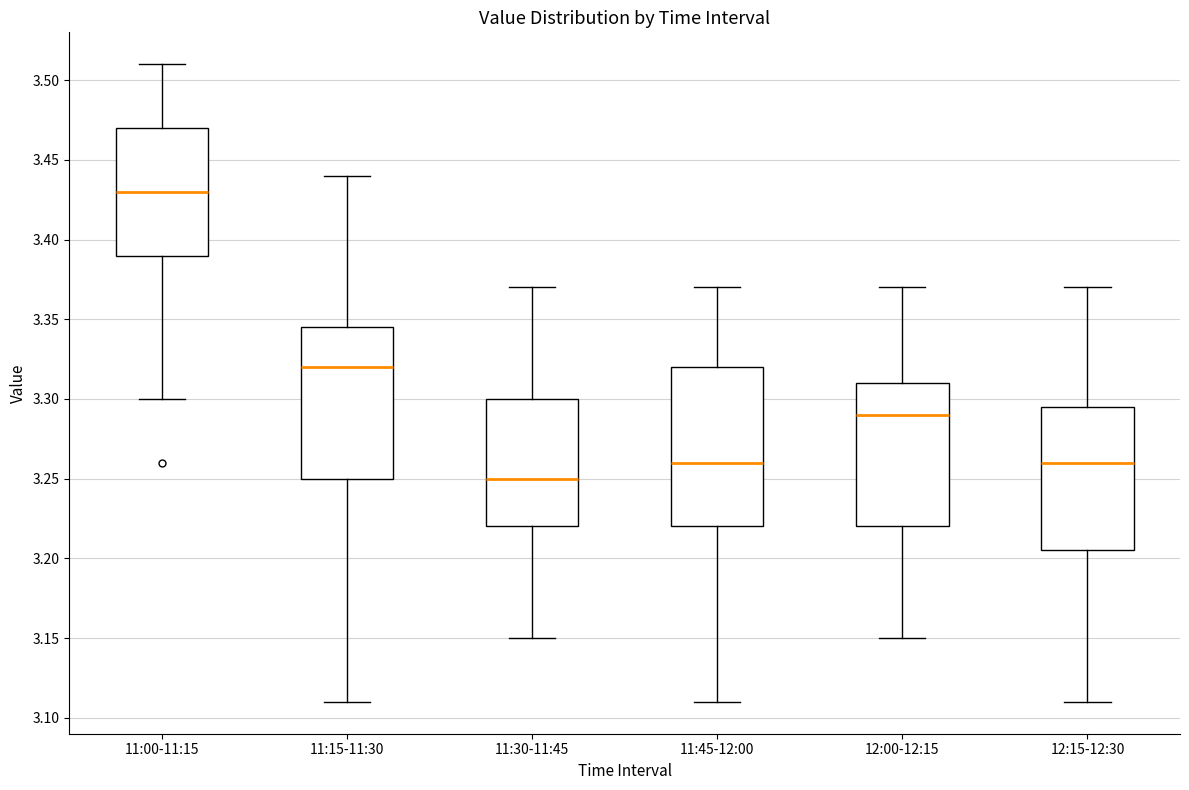

Reading left to right, transcribe this box plot: for each box, give where its median line is, the range the box spans, and where its two whiskers end, as read against the y-axis. The values are not printed on the chart, so give them approximately, as read against the axis.

11:00-11:15: median 3.430, box 3.390 to 3.470, whiskers 3.300 to 3.510
11:15-11:30: median 3.320, box 3.250 to 3.345, whiskers 3.110 to 3.440
11:30-11:45: median 3.250, box 3.220 to 3.300, whiskers 3.150 to 3.370
11:45-12:00: median 3.260, box 3.220 to 3.320, whiskers 3.110 to 3.370
12:00-12:15: median 3.290, box 3.220 to 3.310, whiskers 3.150 to 3.370
12:15-12:30: median 3.260, box 3.205 to 3.295, whiskers 3.110 to 3.370